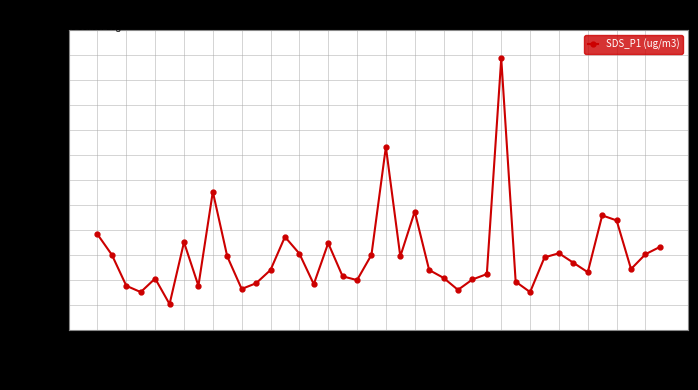

What is the value of the 27th point from the left?

1.6